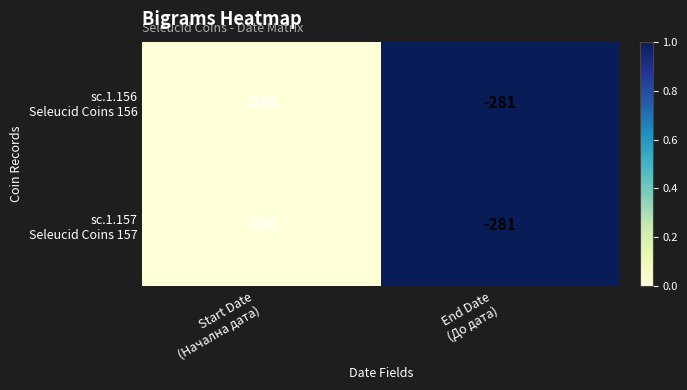

Count the number of categories in the chart.

2